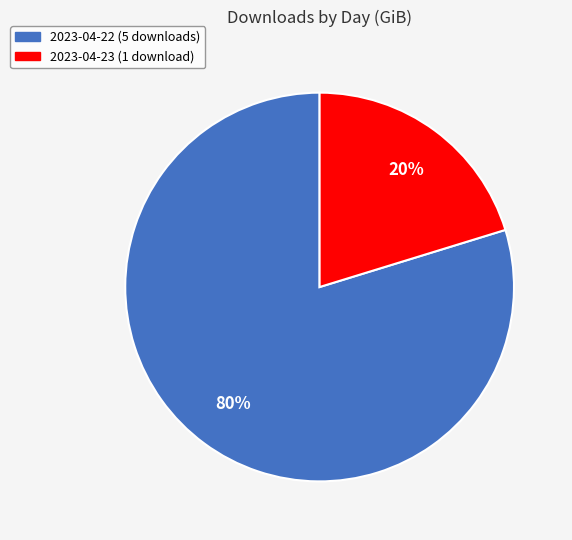

Which slice is the smallest?

2023-04-23